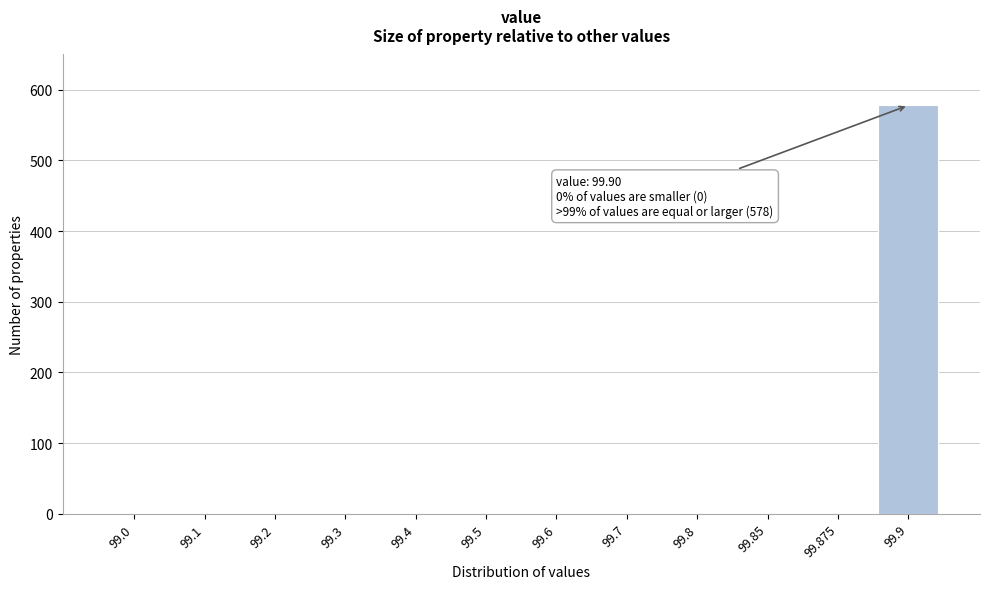

Reading right to left, what are all the values shown in this chart?

99.9=578	99.875=0	99.85=0	99.8=0	99.7=0	99.6=0	99.5=0	99.4=0	99.3=0	99.2=0	99.1=0	99.0=0